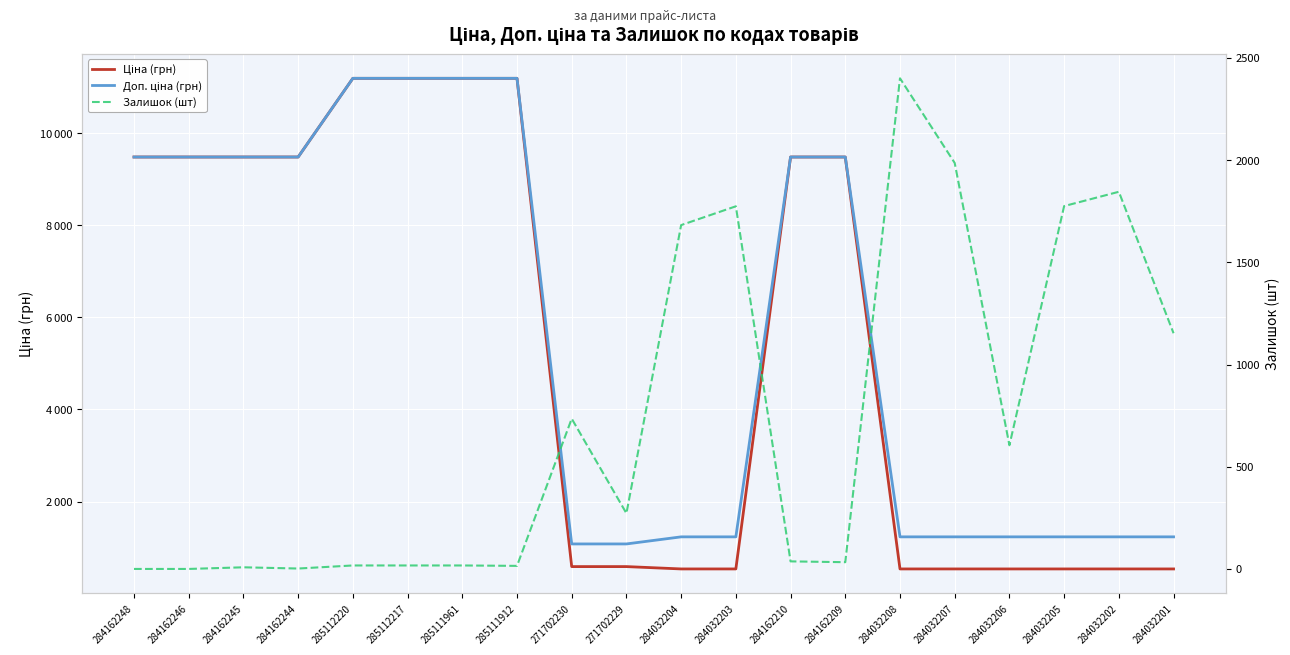

At which label is Доп. ціна (грн) closest to 6134?

284162248